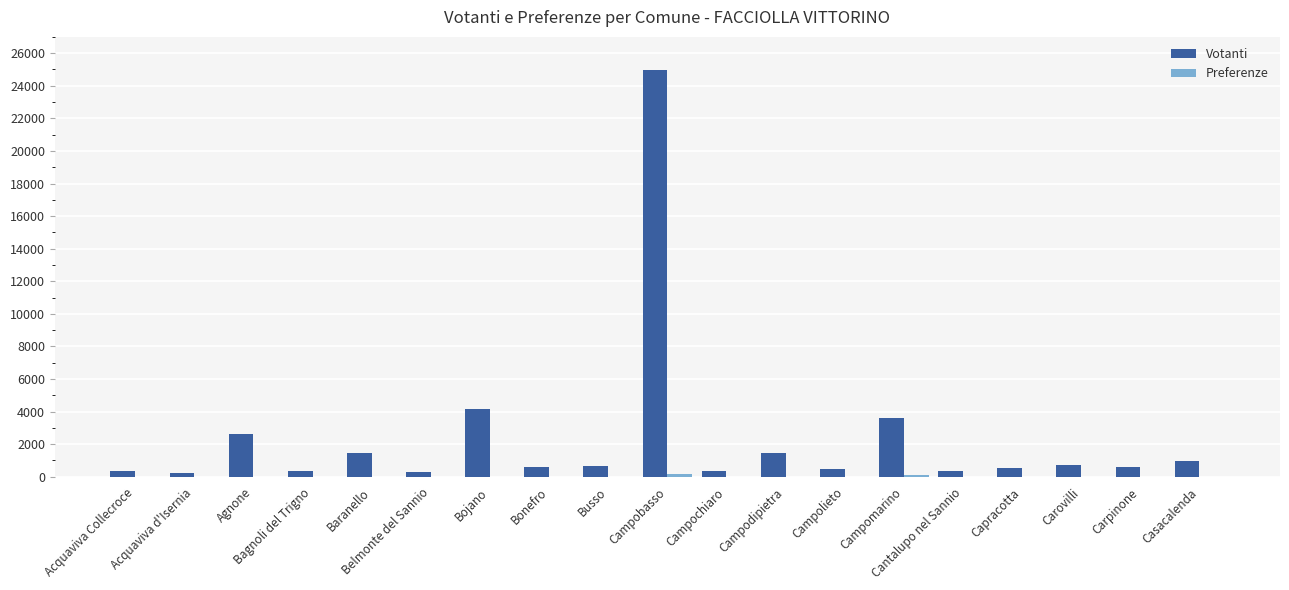

Which series has the largest total across all categories?

Votanti